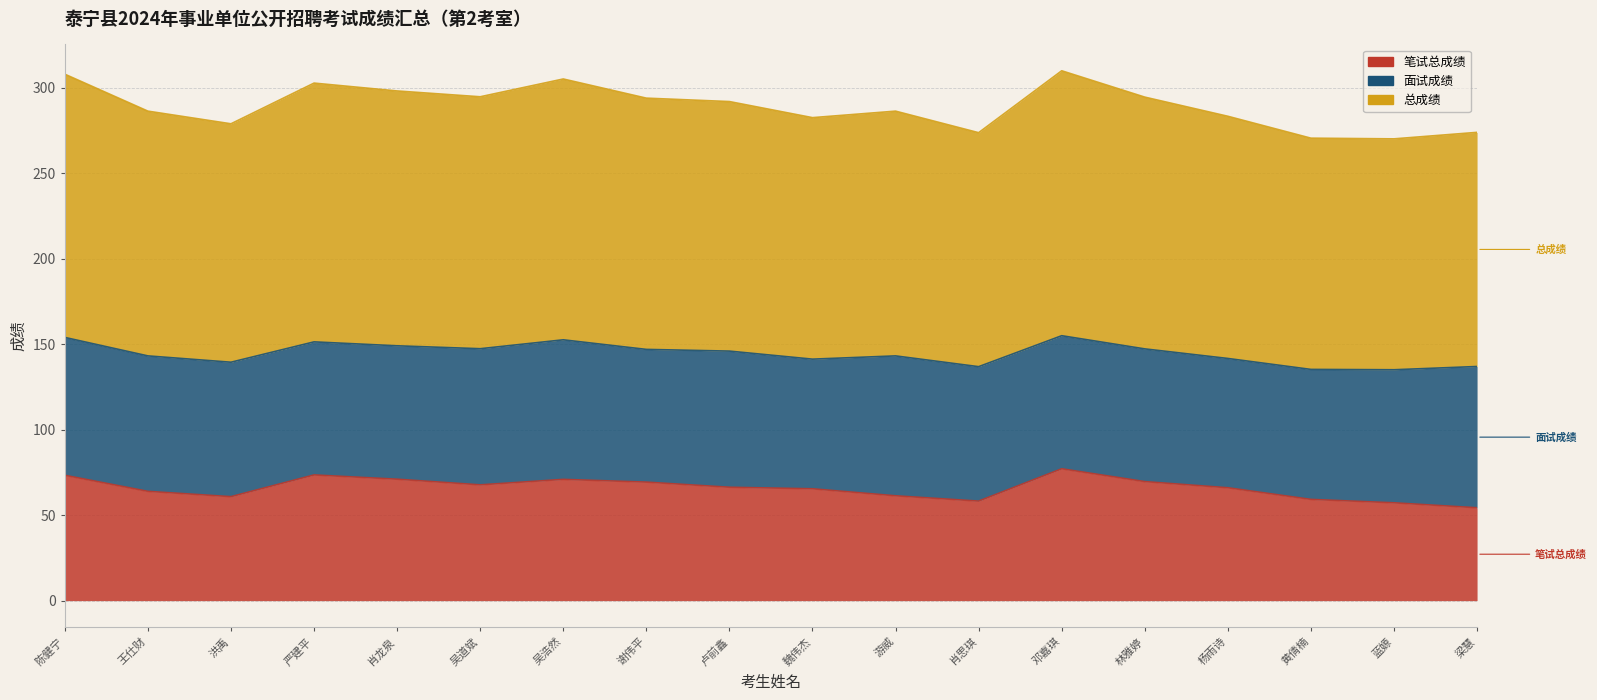

At how many categories does at least one series exceed 136?

16